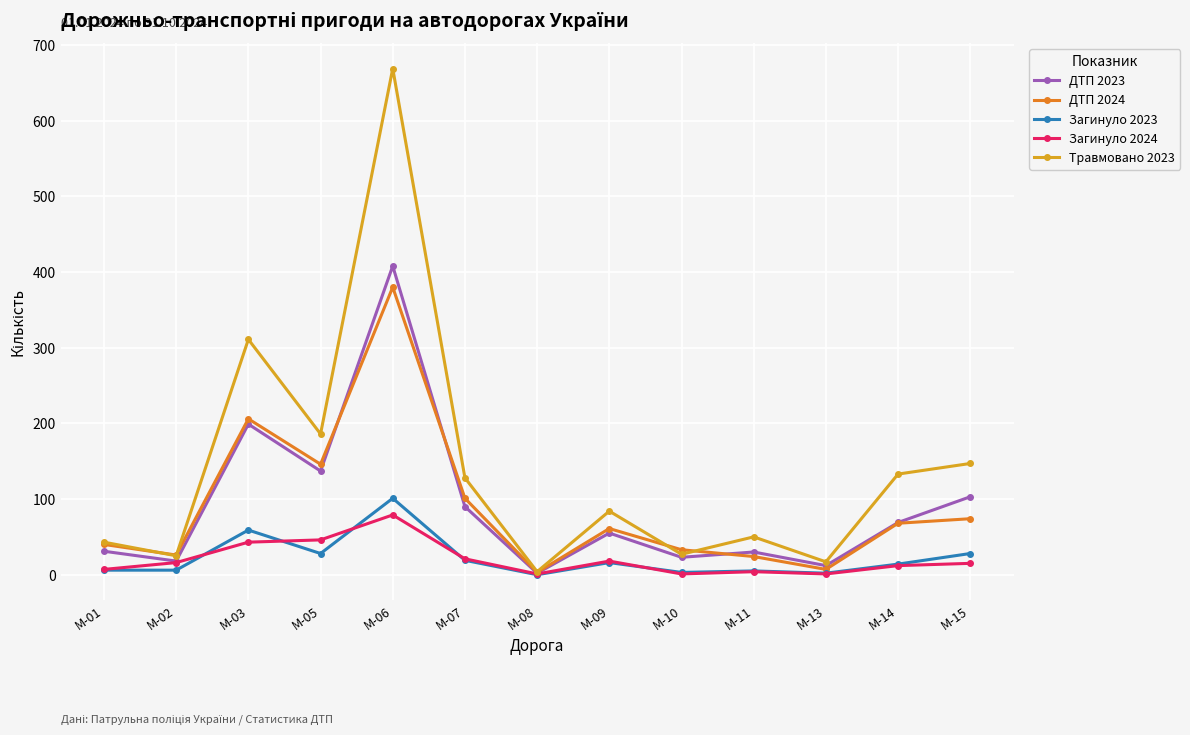

True or false: Травмовано 2023 has a value of 25 at M-02.

True